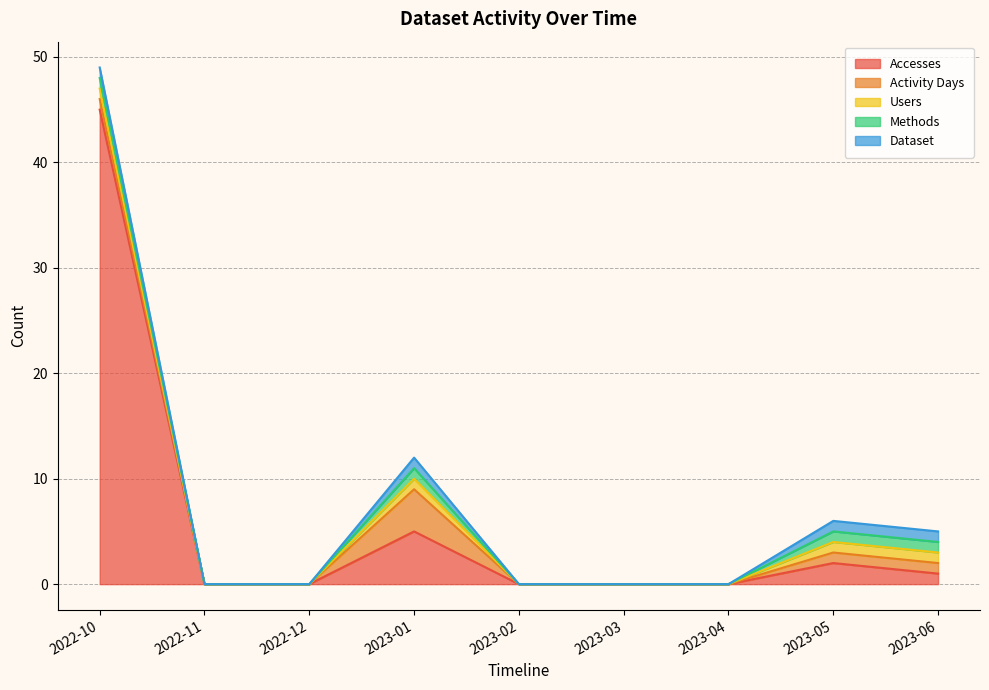

In Users, how many points are higher than both neighbors (excluding endpoints)?

1